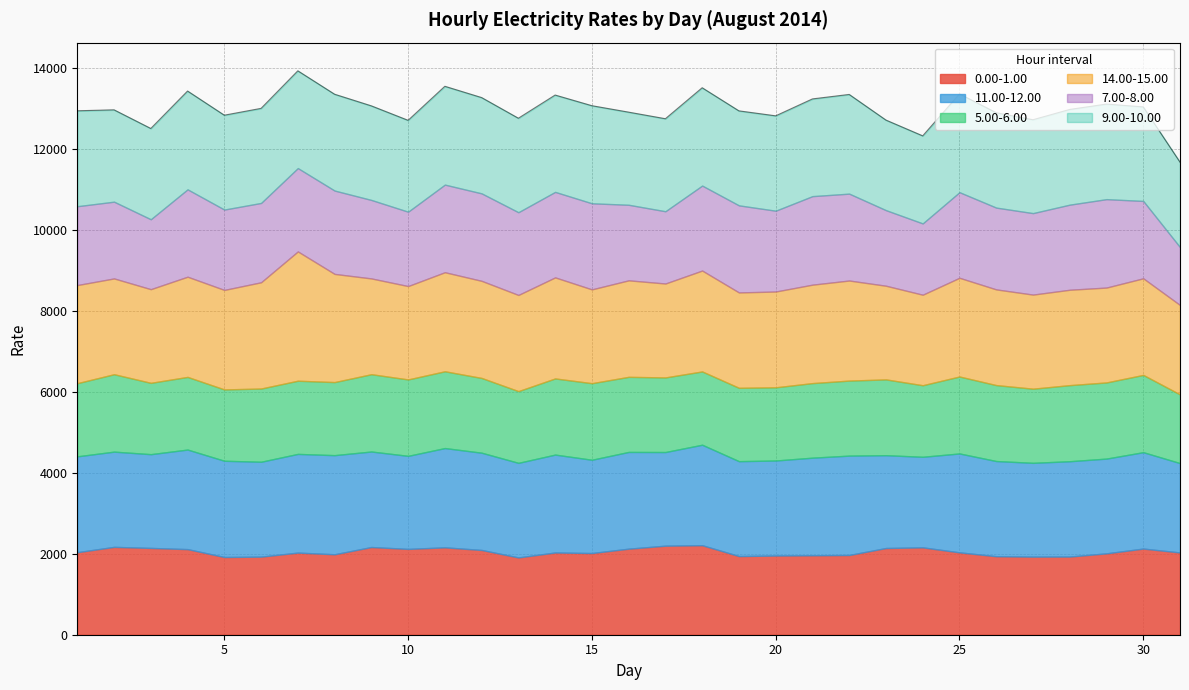

What is the highest value of the 5.00-6.00 series?

1914.4